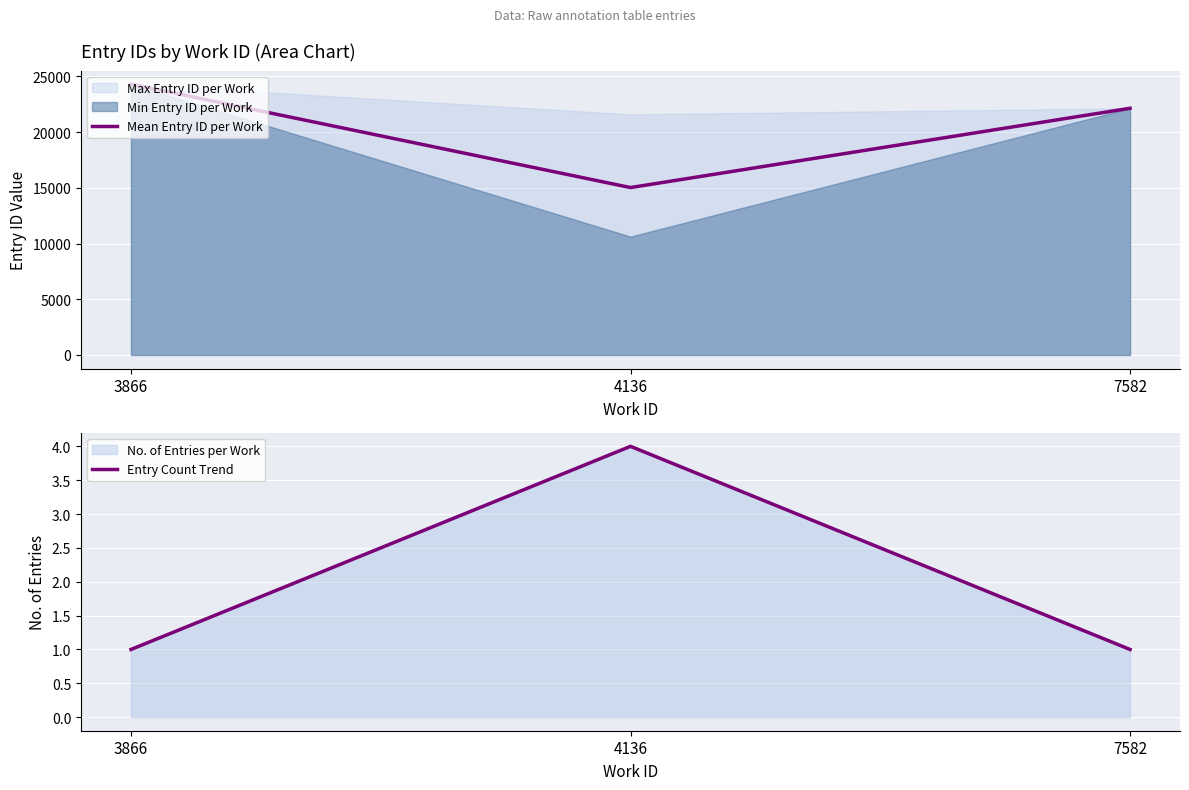

Which category has the highest value across all series?

3866